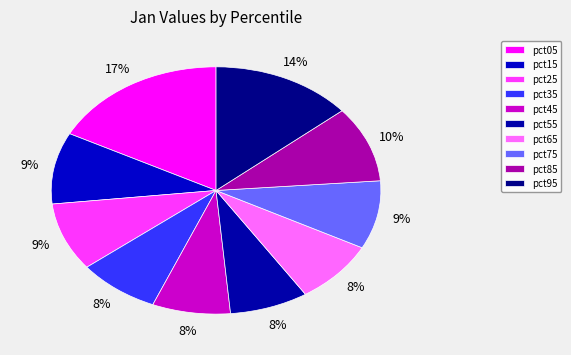

How many slices are in this pie chart?

10